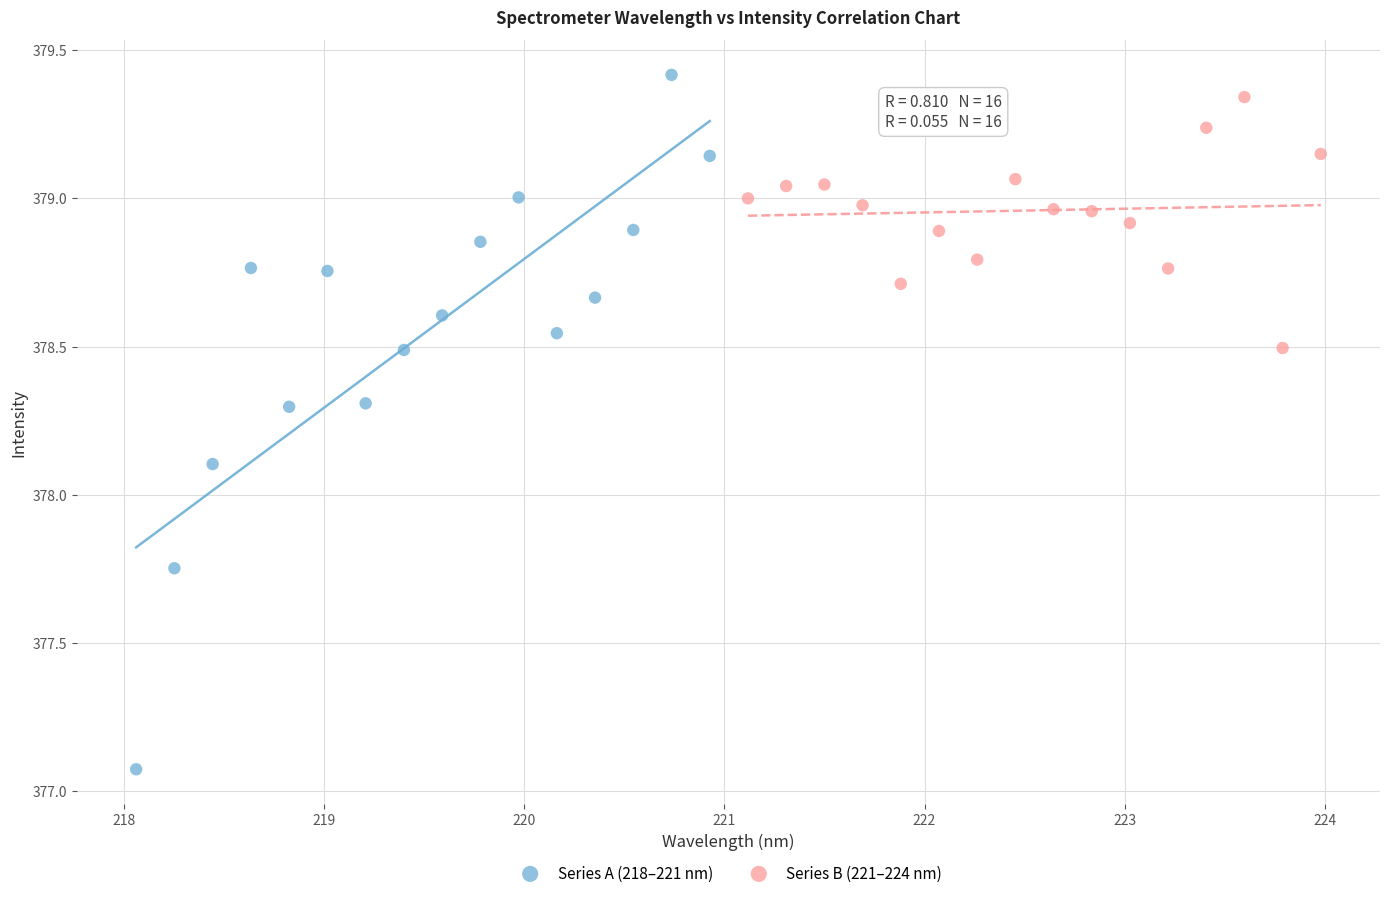

What are all the series names shown in the legend?

Series A (218–221 nm), Series B (221–224 nm)